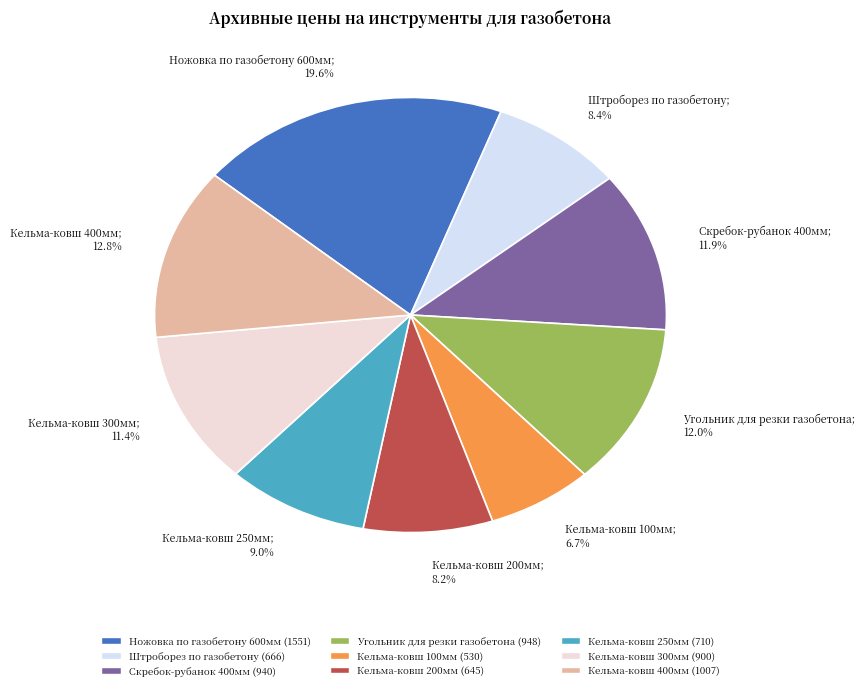

To the nearest percent, what percentage of the pie is Скребок-рубанок 400мм?

12%